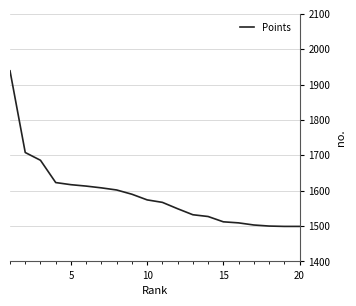

What is the difference between the maximum and minimum values?

440